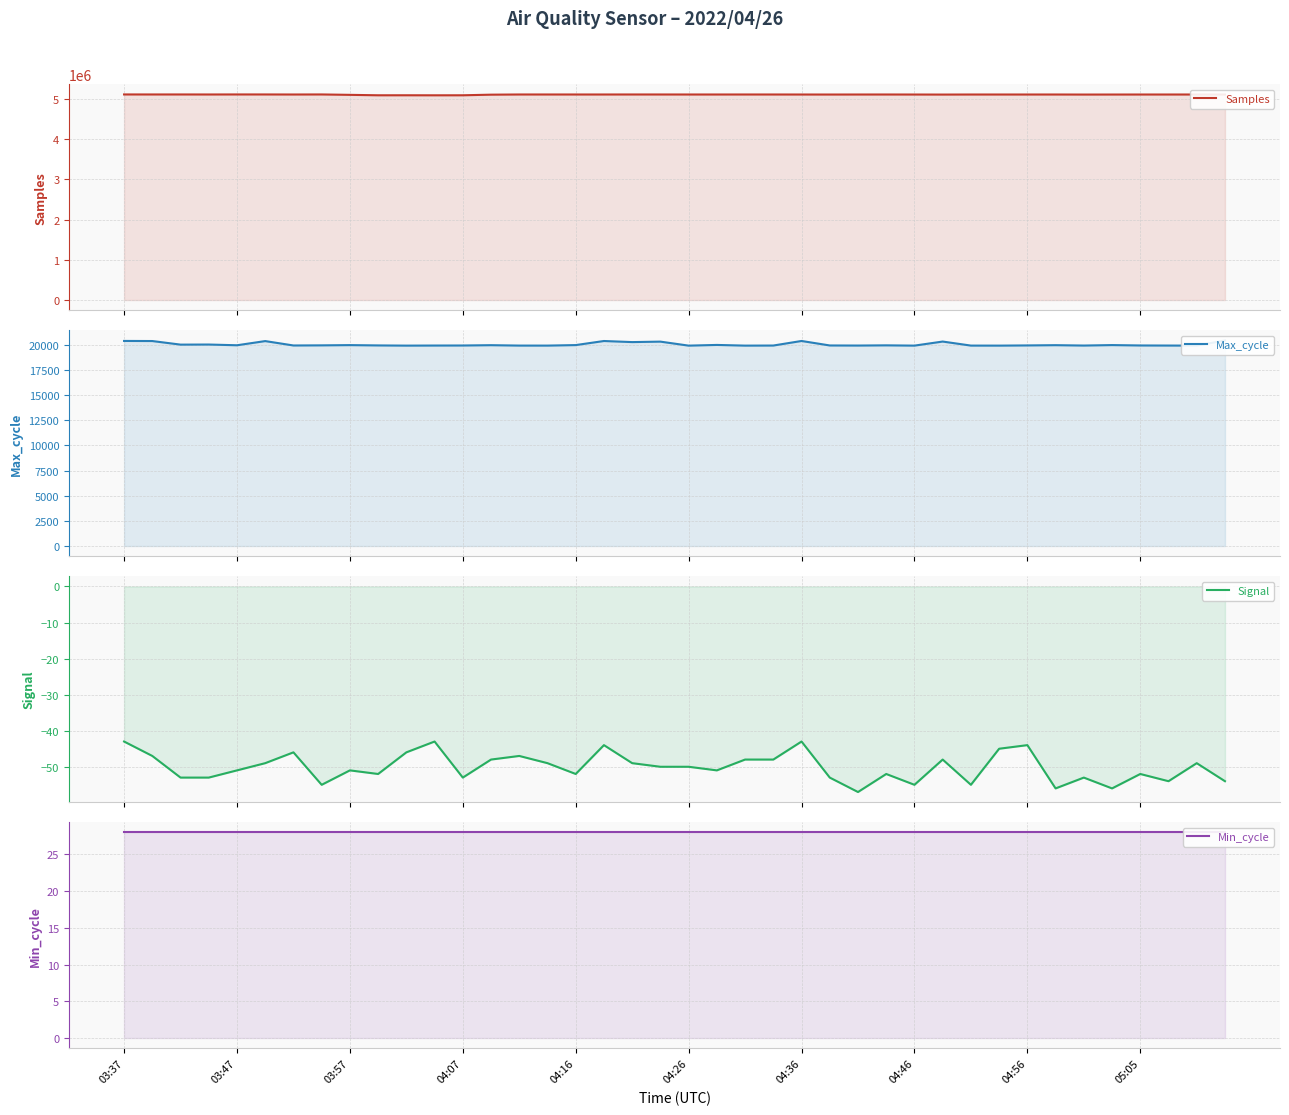

At 04:46, list the series in order from largest to smallest.

Samples, Max_cycle, Min_cycle, Signal